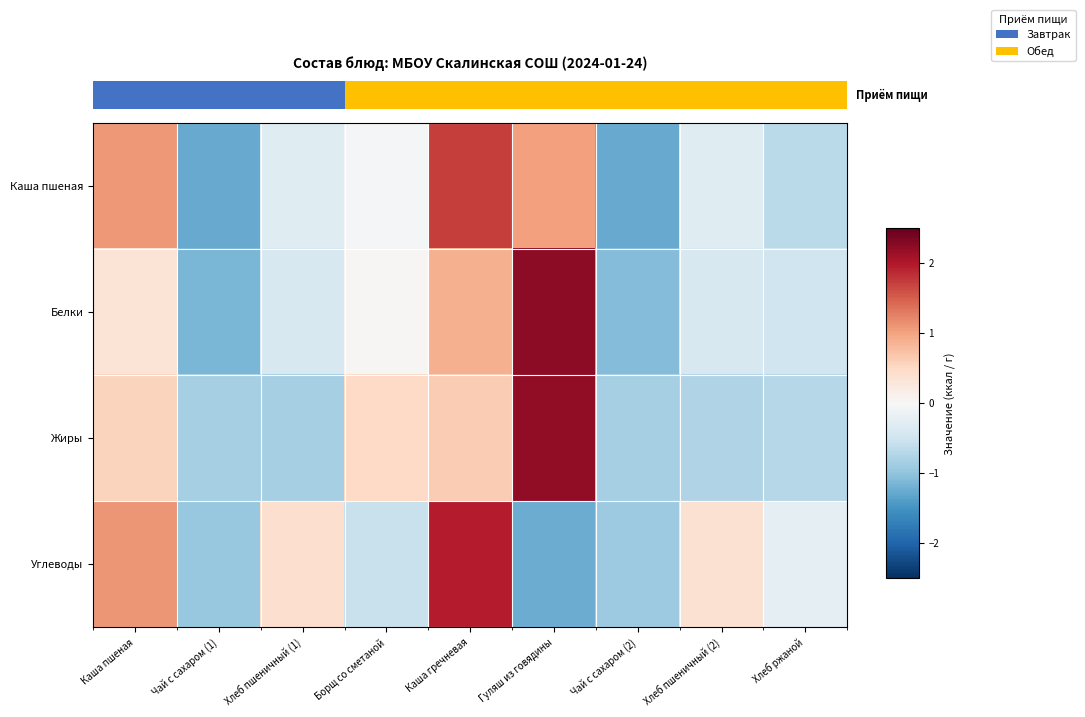

Which category has the lowest value across all series?

Чай с сахаром (2)